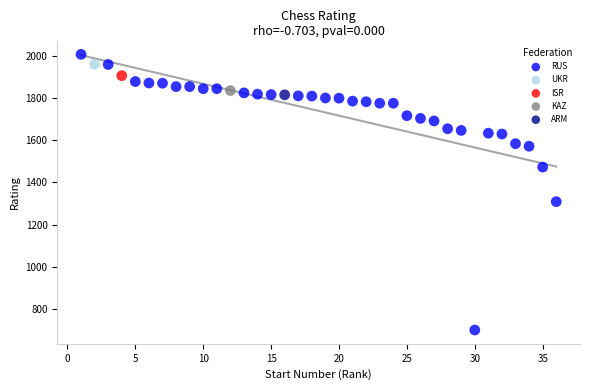

What are all the series names shown in the legend?

RUS, UKR, ISR, KAZ, ARM